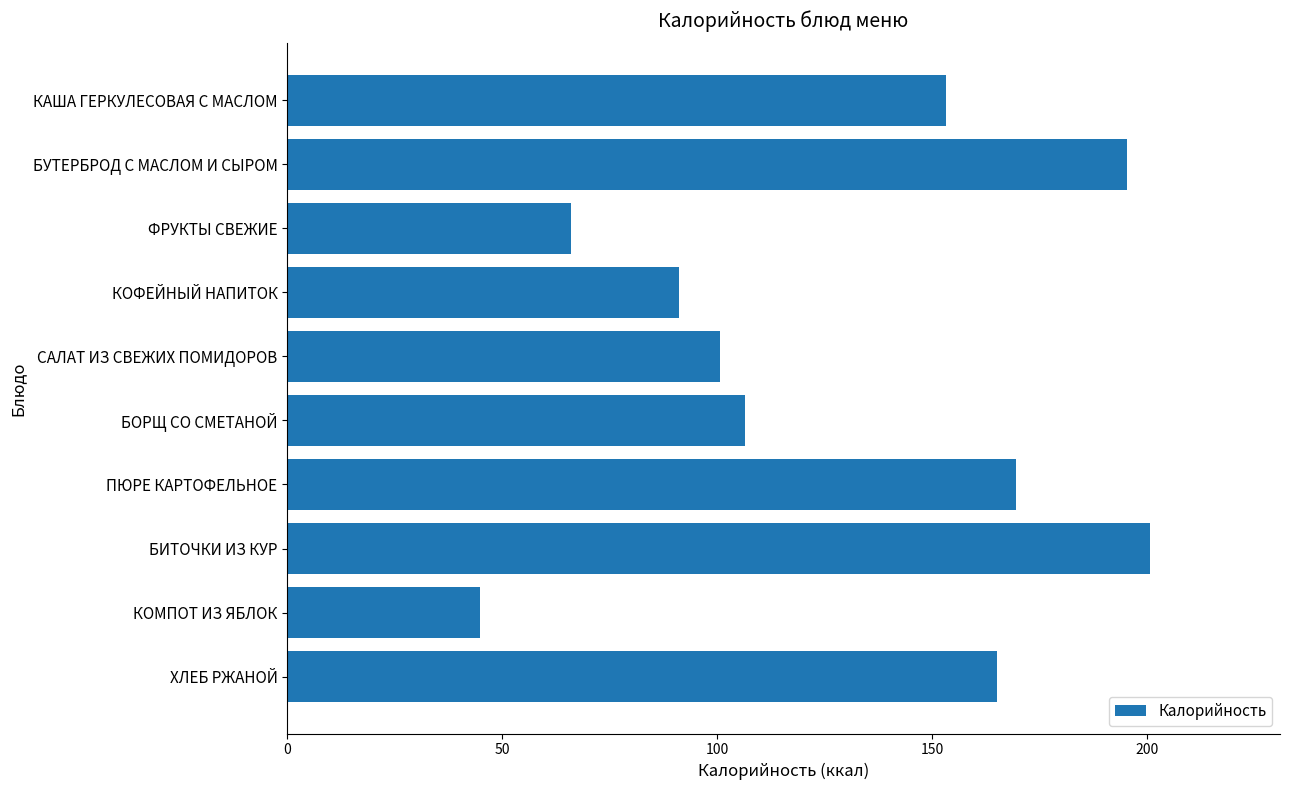

What is the label of the 5th bar from the bottom?

БОРЩ СО СМЕТАНОЙ